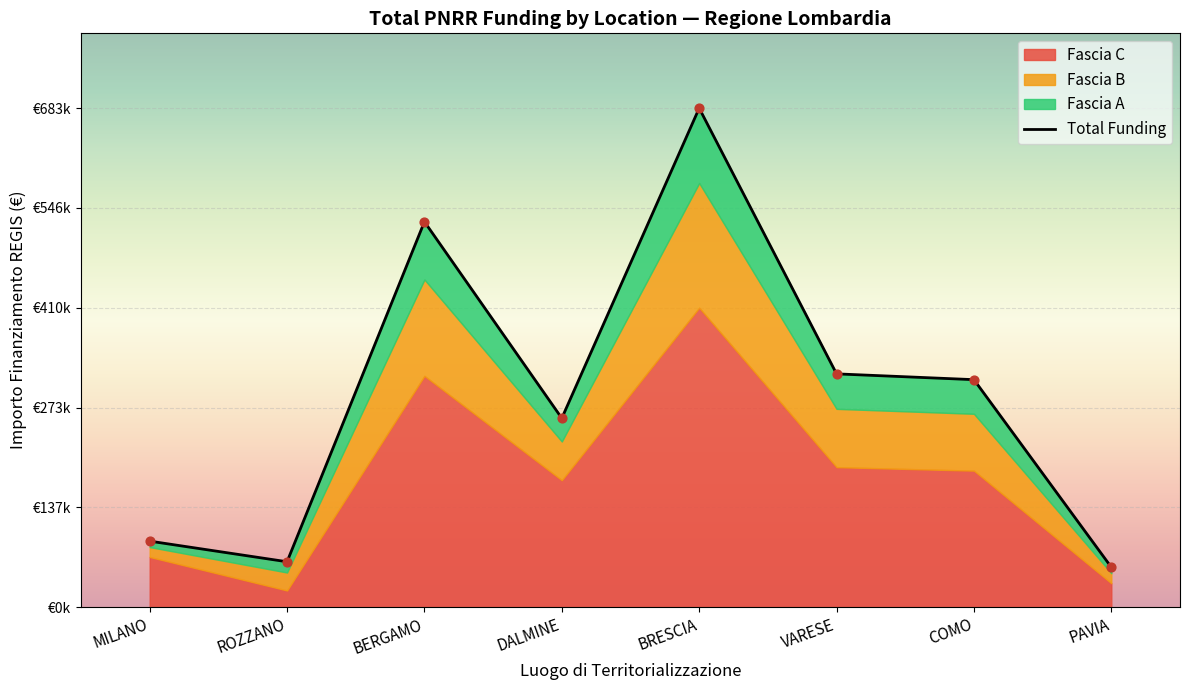

Approximately how many times larger is the value at BRESCIA compared to MILANO?

7.6